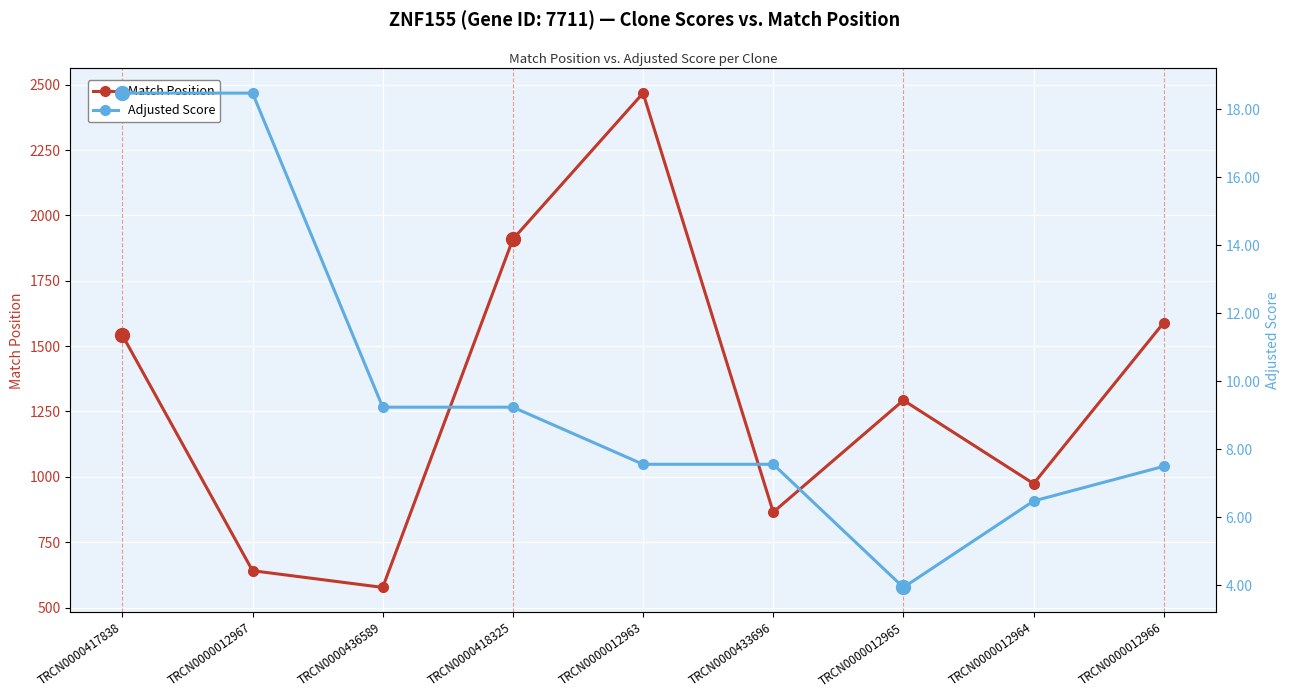

Which series has the largest total across all categories?

Match Position